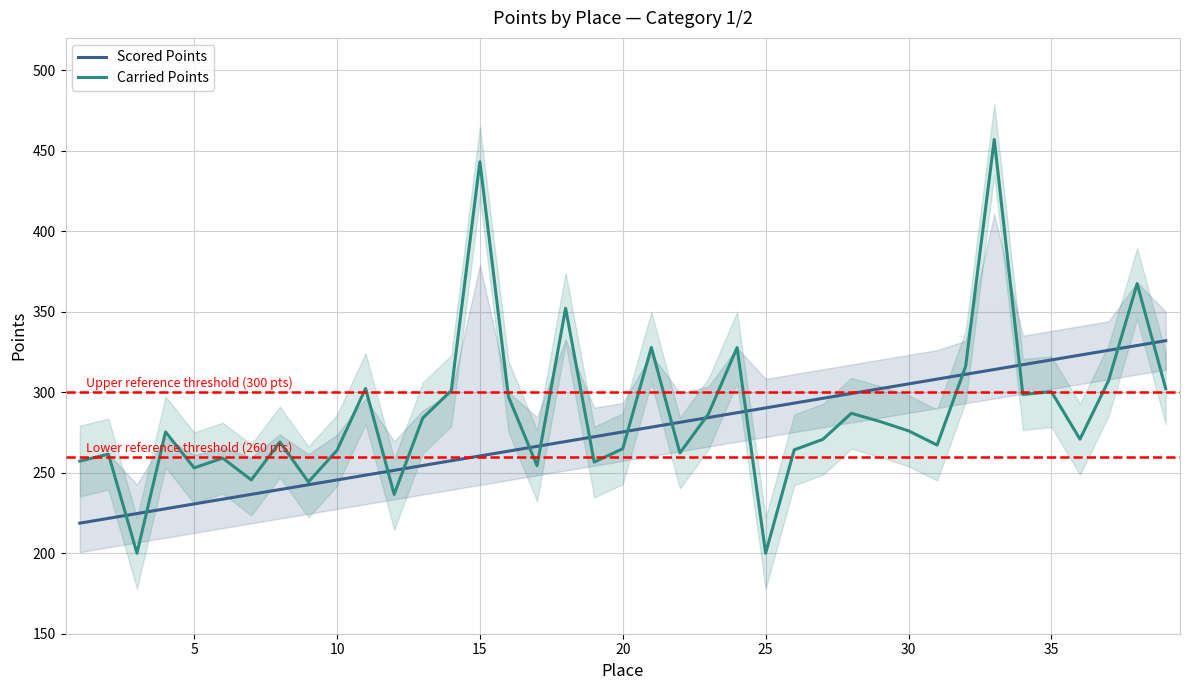

Which series has the largest total across all categories?

Carried Points